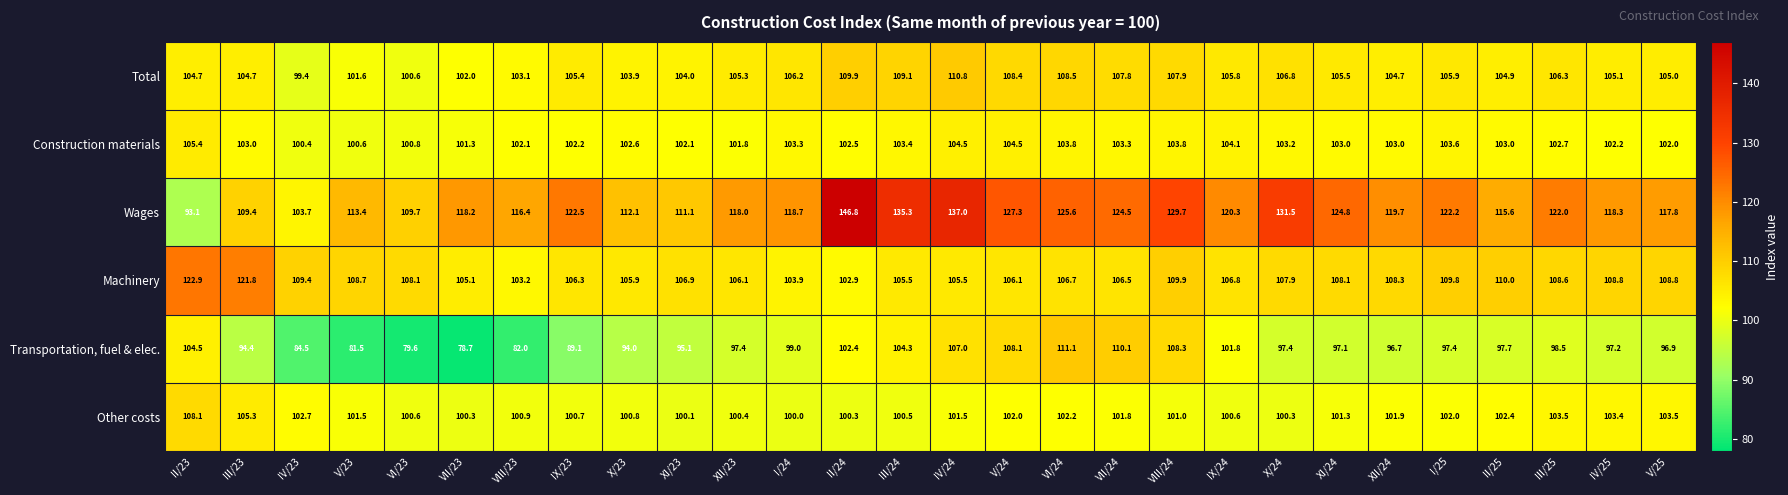

At which category does the chart reach its minimum across all series?

VII/23